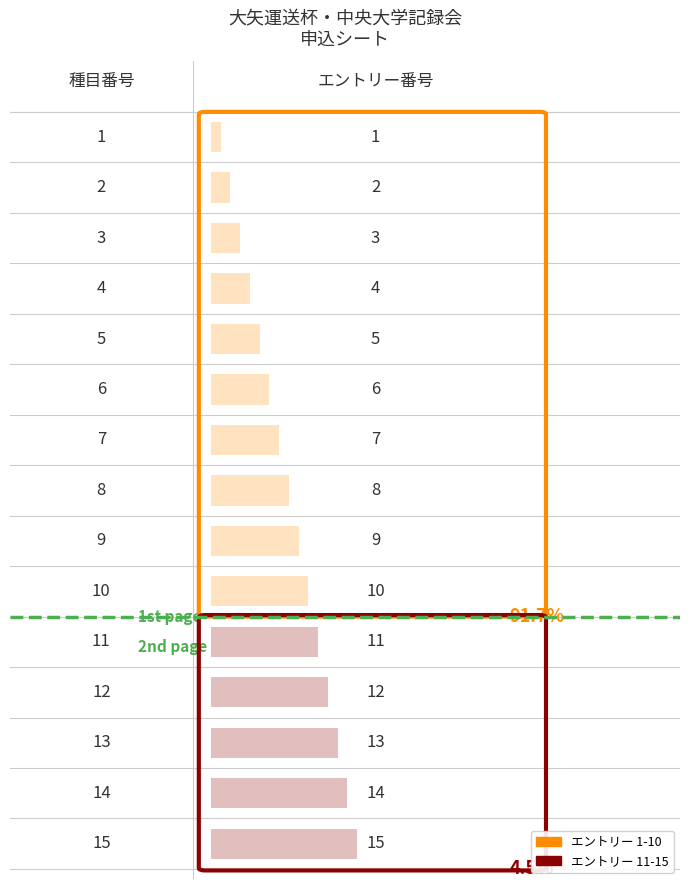

What is the maximum value shown in the chart?

15